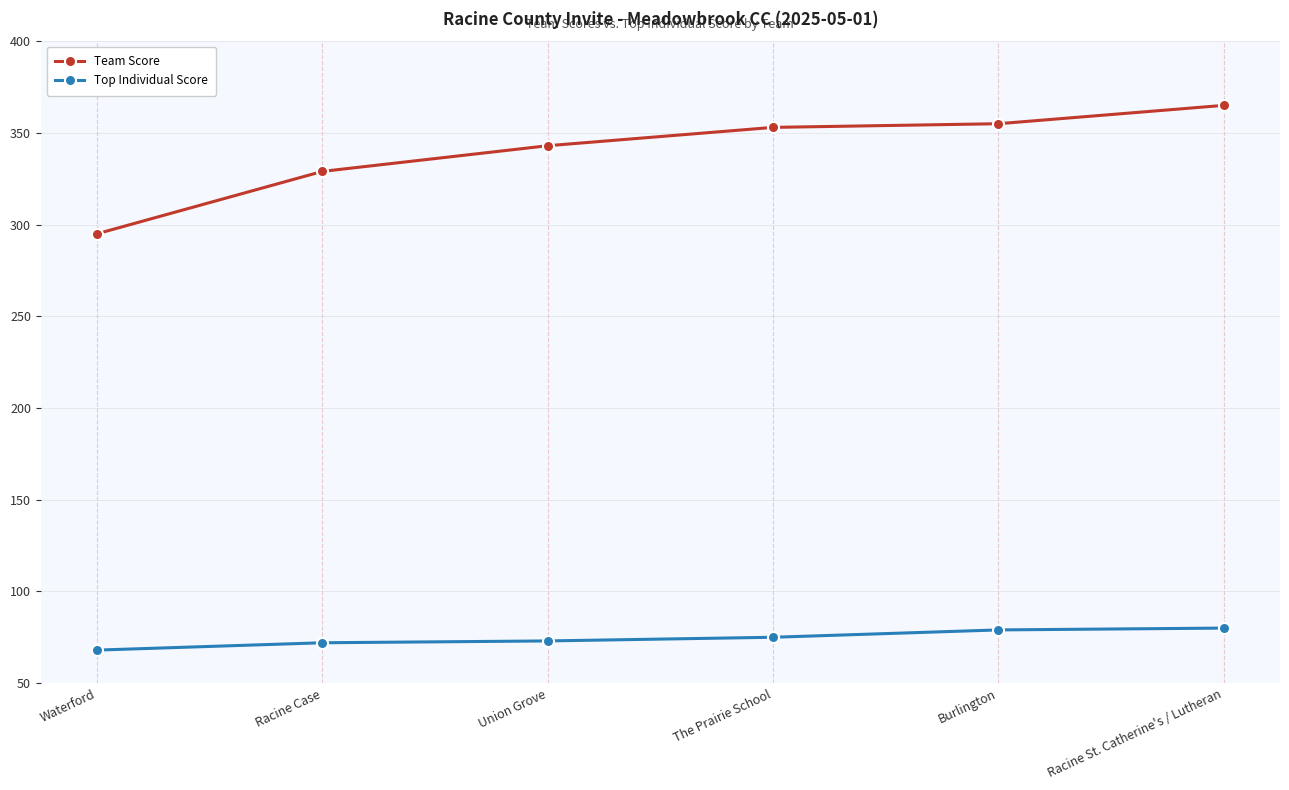

List the series in order of their overall mean, lowest first.

Top Individual Score, Team Score